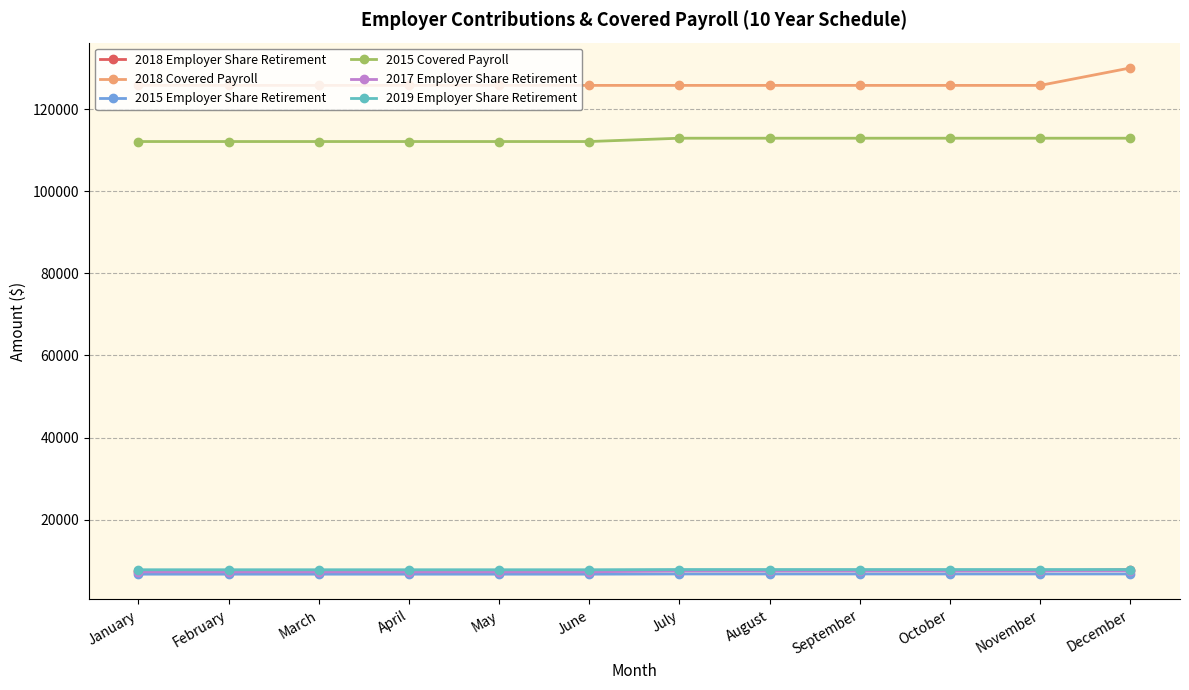

What is the total value across all series at September?

268415.9